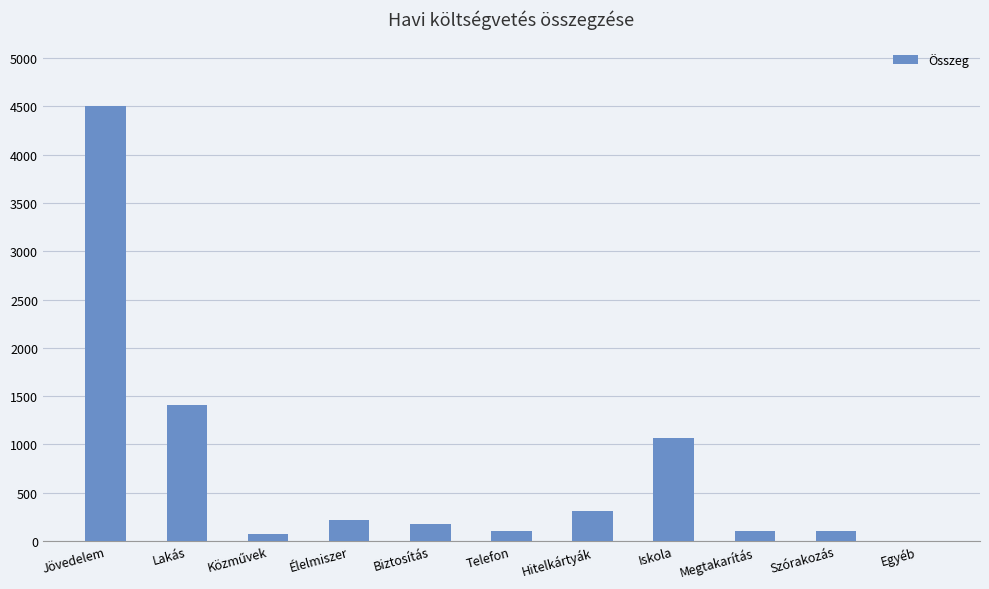

Between Megtakarítás and Élelmiszer, which is larger?

Élelmiszer